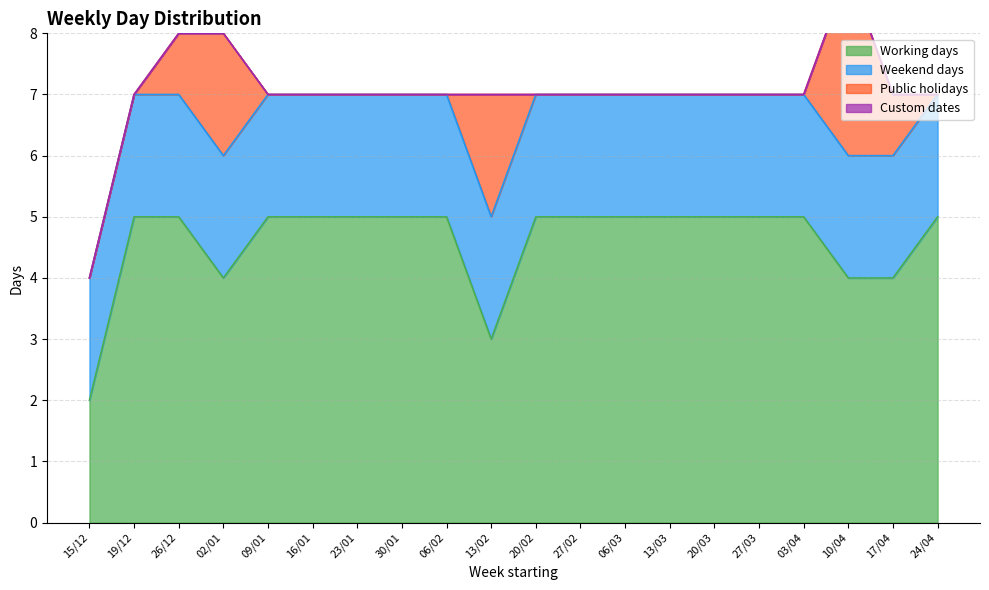

Rank the categories by Weekend days value from lowest to highest.

15/12, 19/12, 26/12, 02/01, 09/01, 16/01, 23/01, 30/01, 06/02, 13/02, 20/02, 27/02, 06/03, 13/03, 20/03, 27/03, 03/04, 10/04, 17/04, 24/04